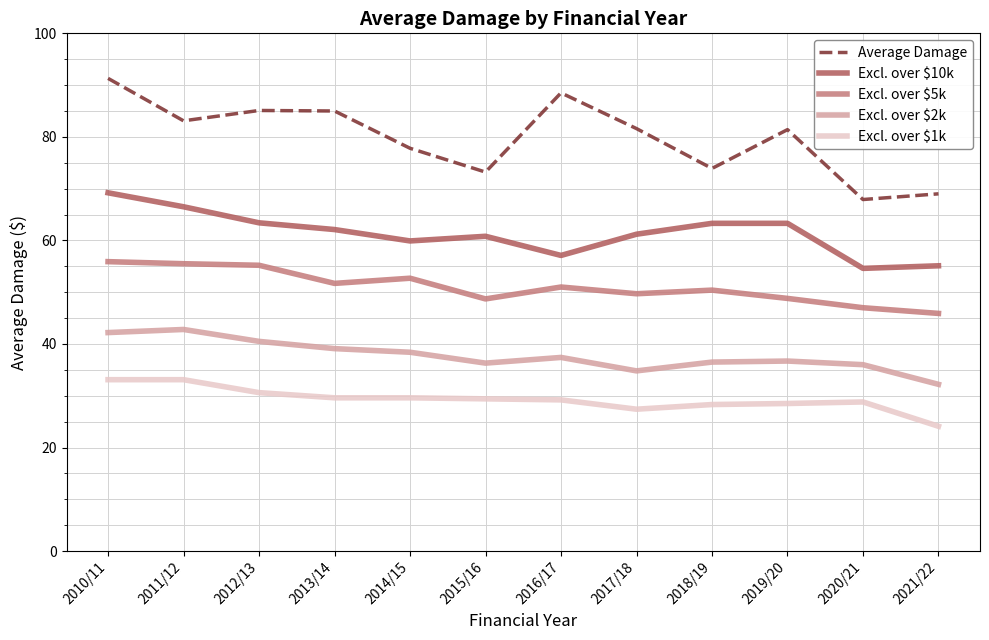

At 2020/21, list the series in order from smallest to largest.

Excl. over $1k, Excl. over $2k, Excl. over $5k, Excl. over $10k, Average Damage